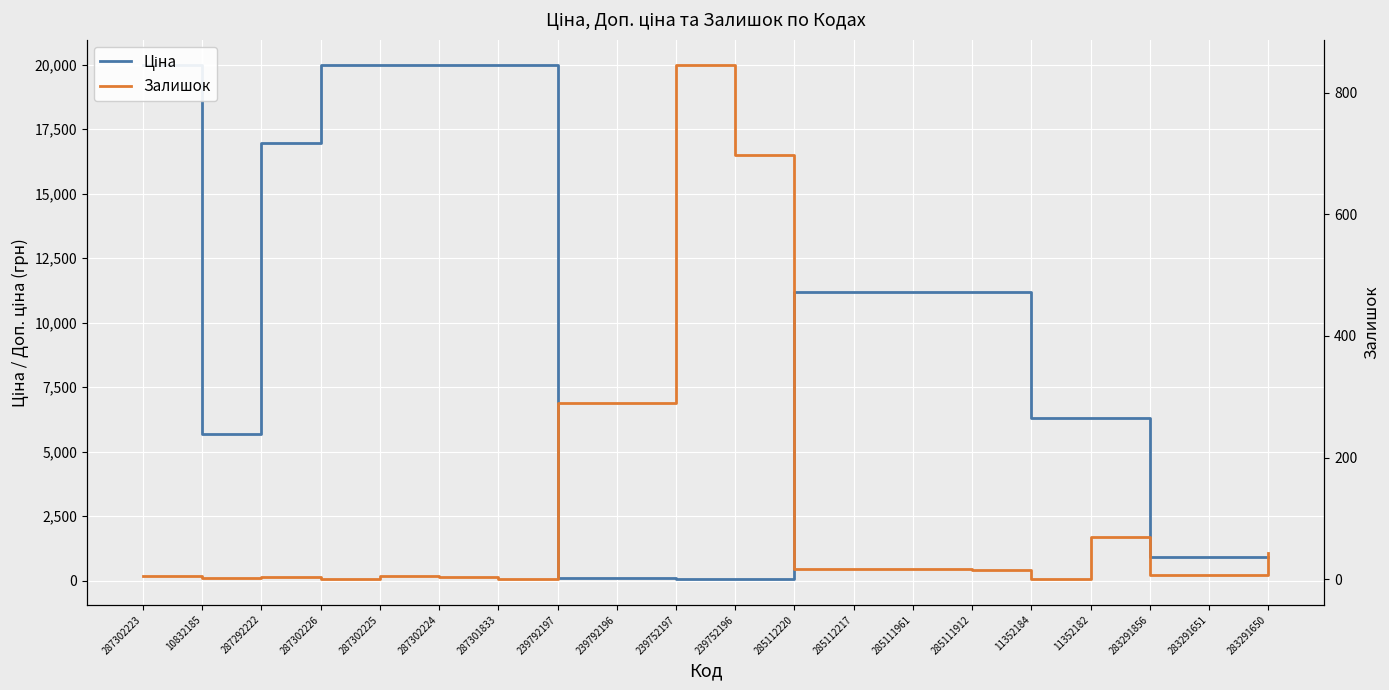

What is the spread (max minus min) of values at 239752196?

641.0